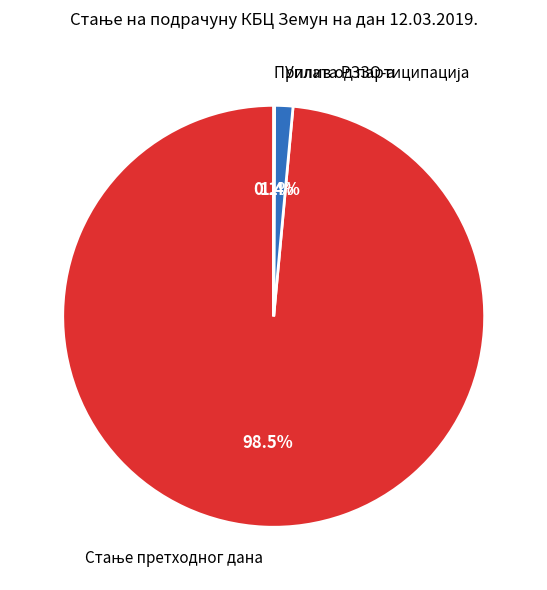

How much of the chart is everything except Уплата РЗЗО-а?

98.6%